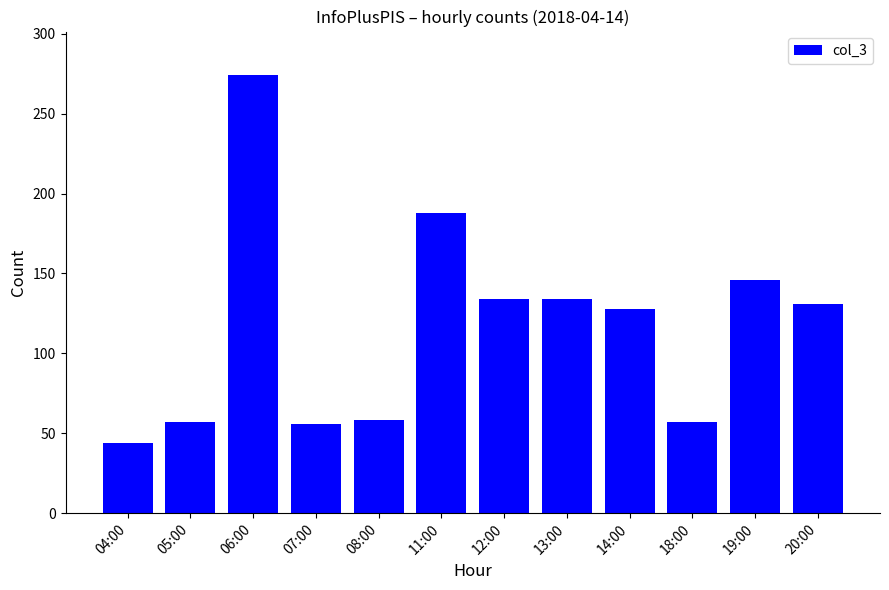

At which label does the data first exceed 131?

06:00